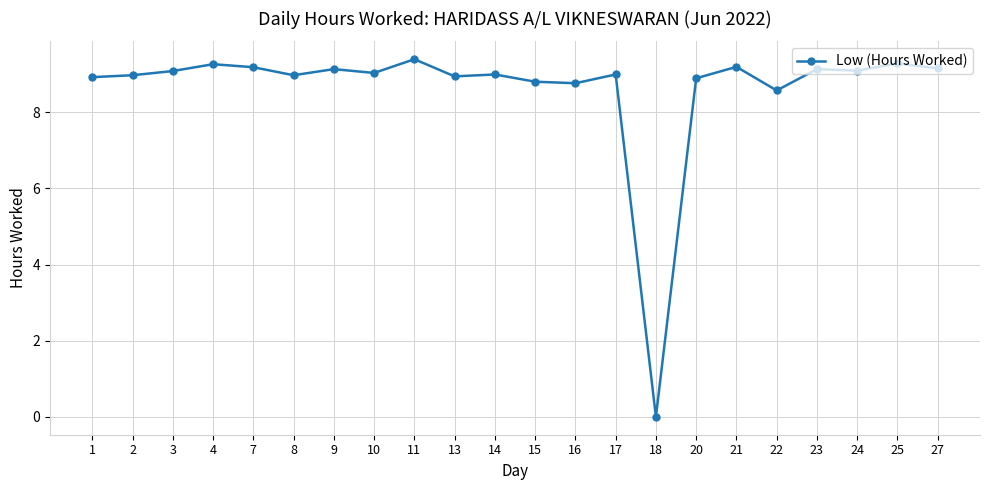

What value does the data have at 21?

9.2